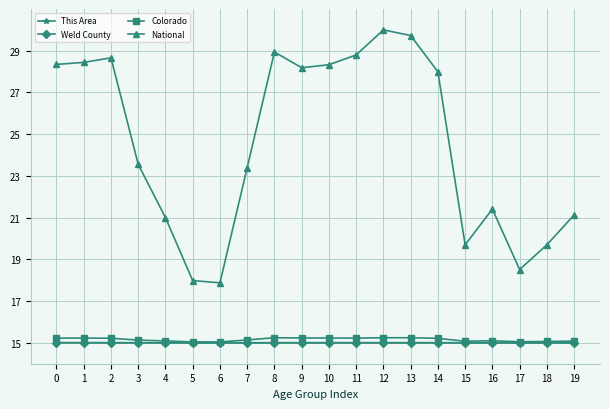

What is the lowest value of the This Area series?

15.0